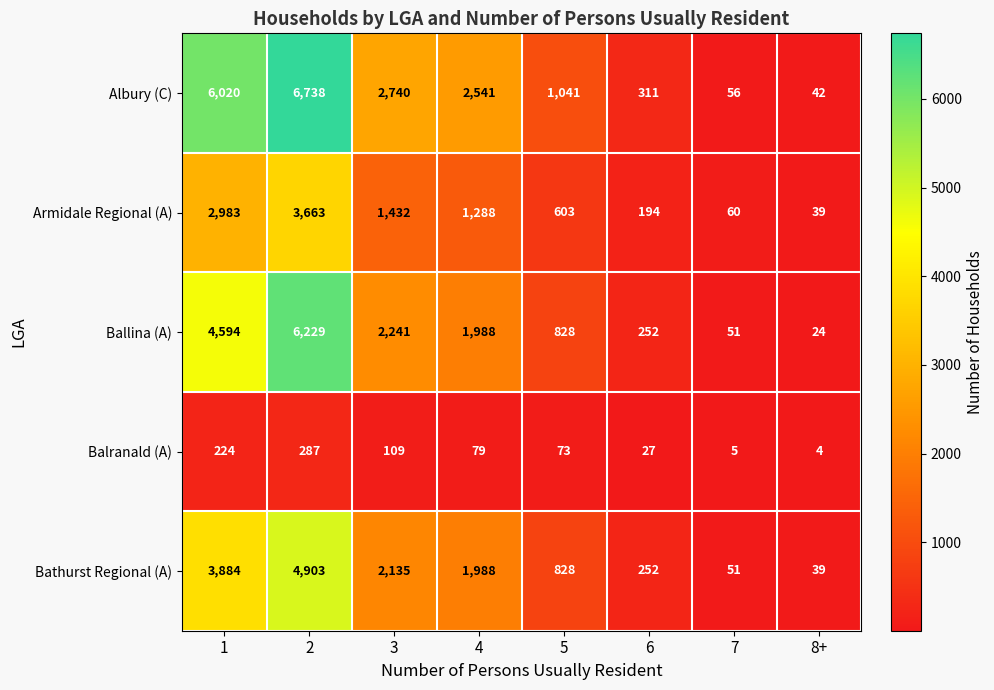

What is the maximum value shown in the chart?

6738